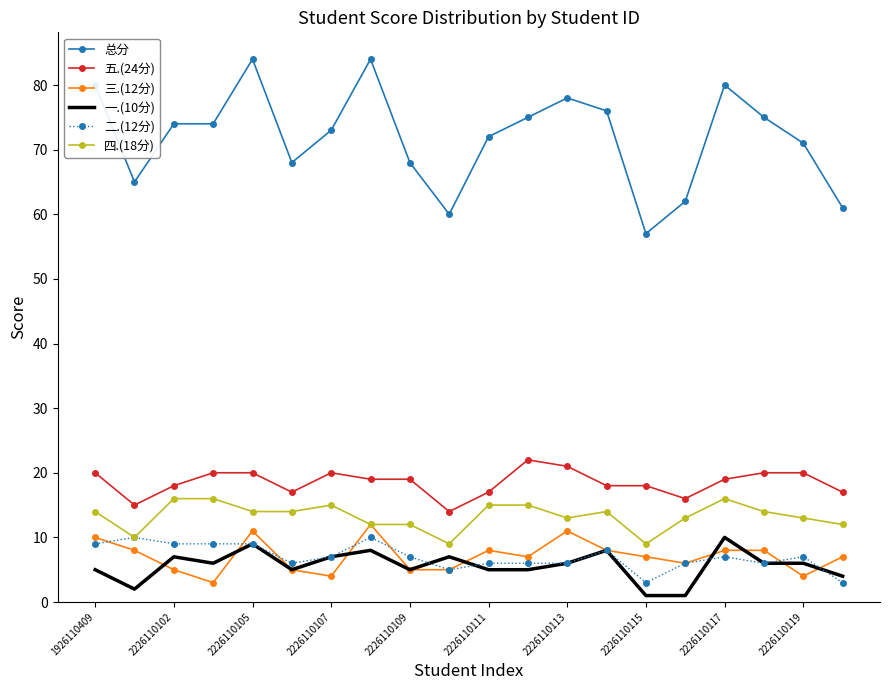

True or false: 二.(12分) and 五.(24分) intersect in this chart.

False